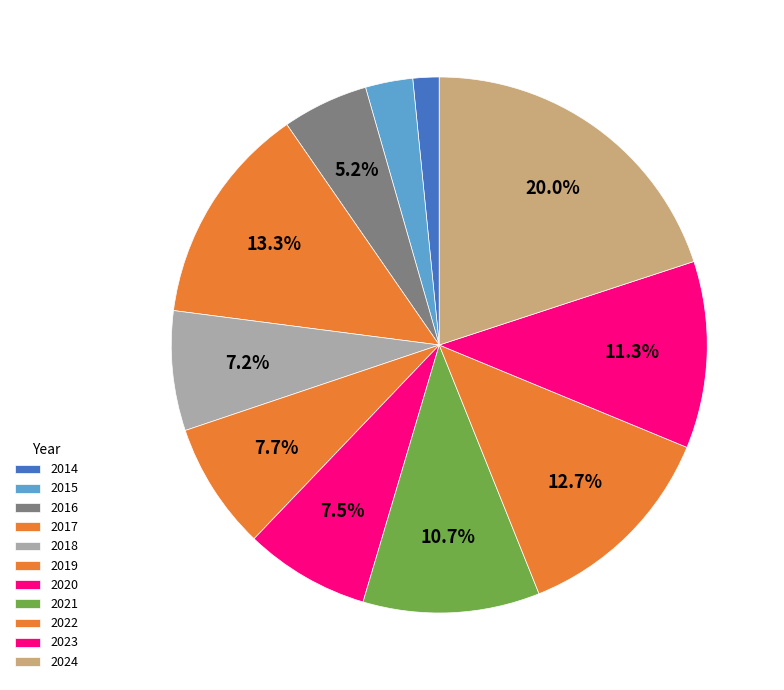

To the nearest percent, what is the average slice percentage?

9%